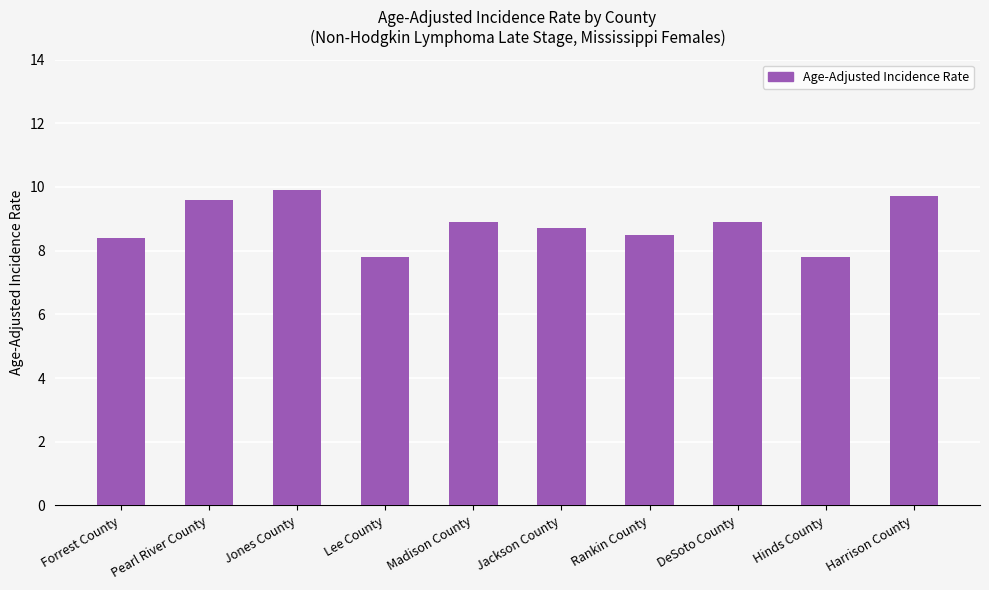

Which has a higher value, Jackson County or Jones County?

Jones County